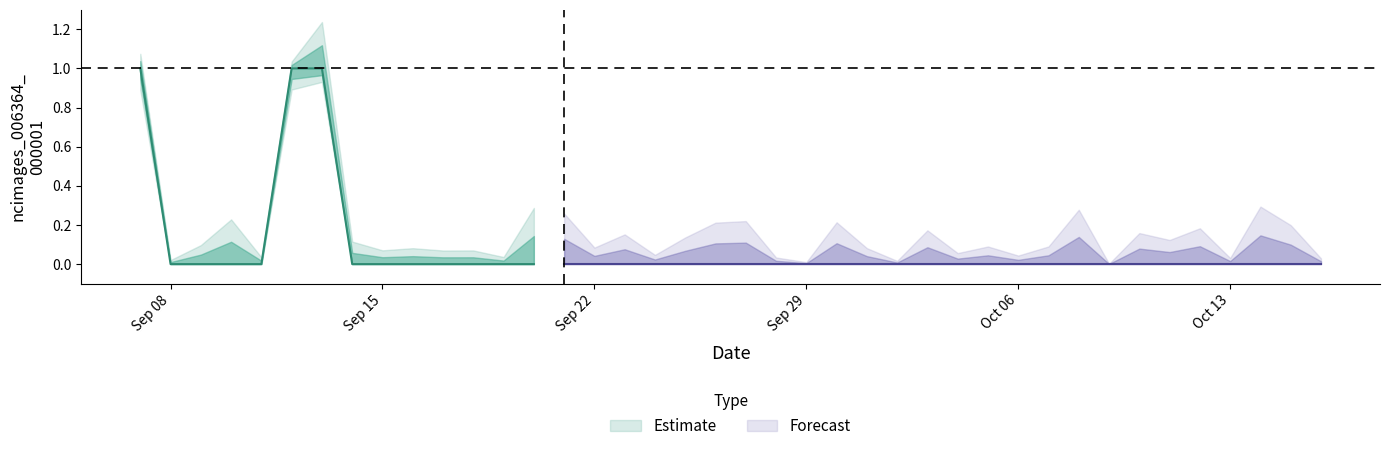

What is the label of the 6th point from the left?

2019-09-12